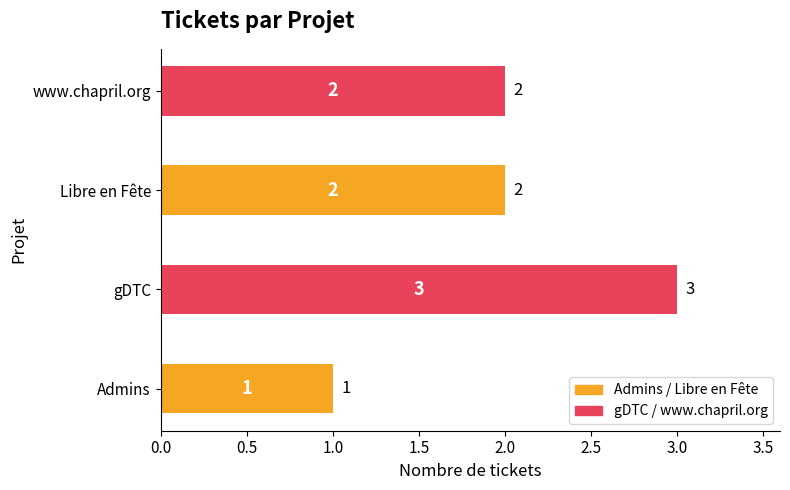

How many values are between 2 and 3?

3